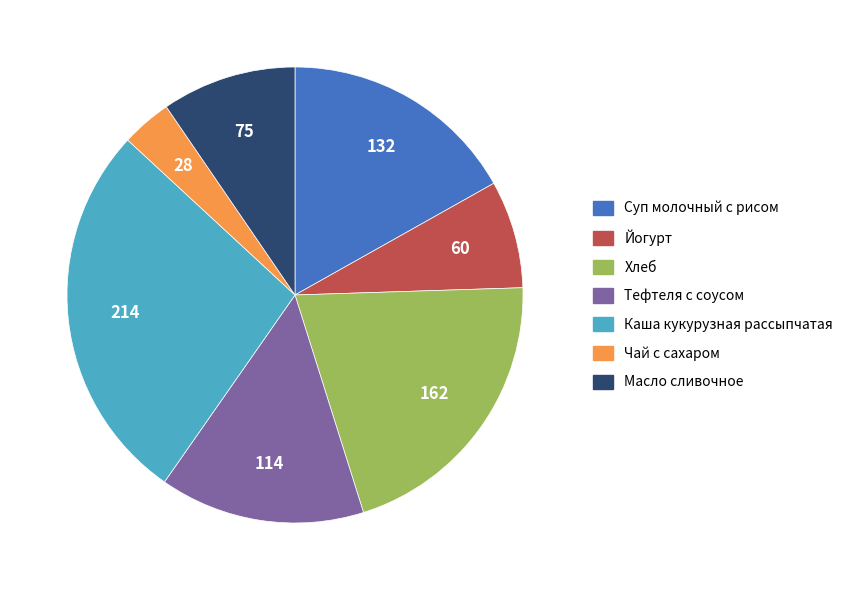

What is the smallest slice in the pie chart?

Чай с сахаром